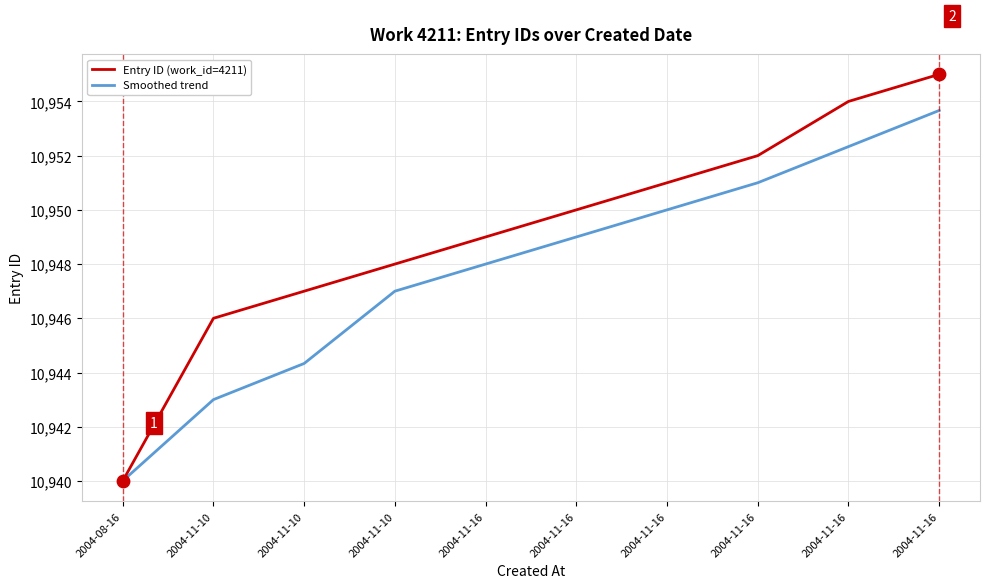

What is the total value across all series at 2004-08-16?

21880.0